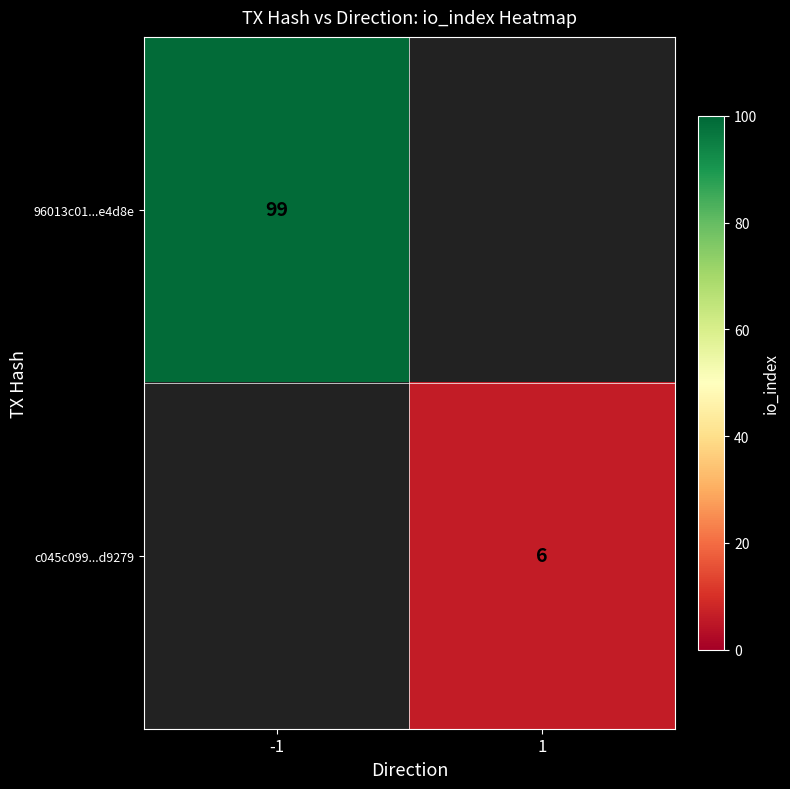

Is it true that 96013c01...e4d8e equals 62 at -1?

False